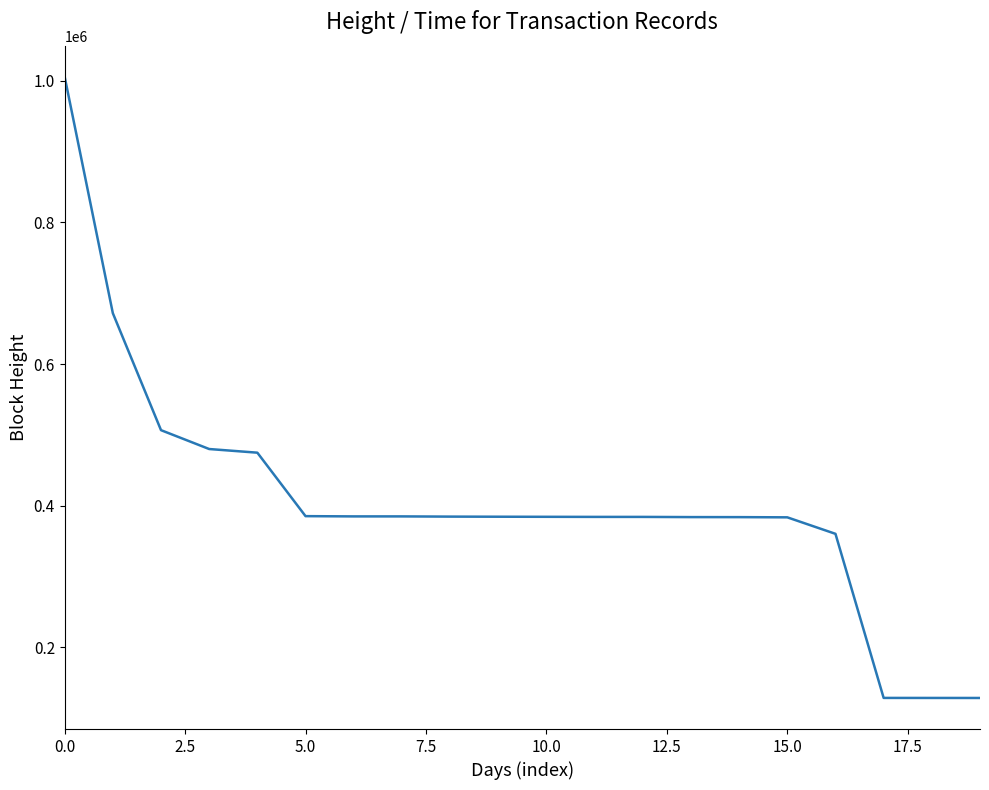

What is the maximum value shown in the chart?

1005560